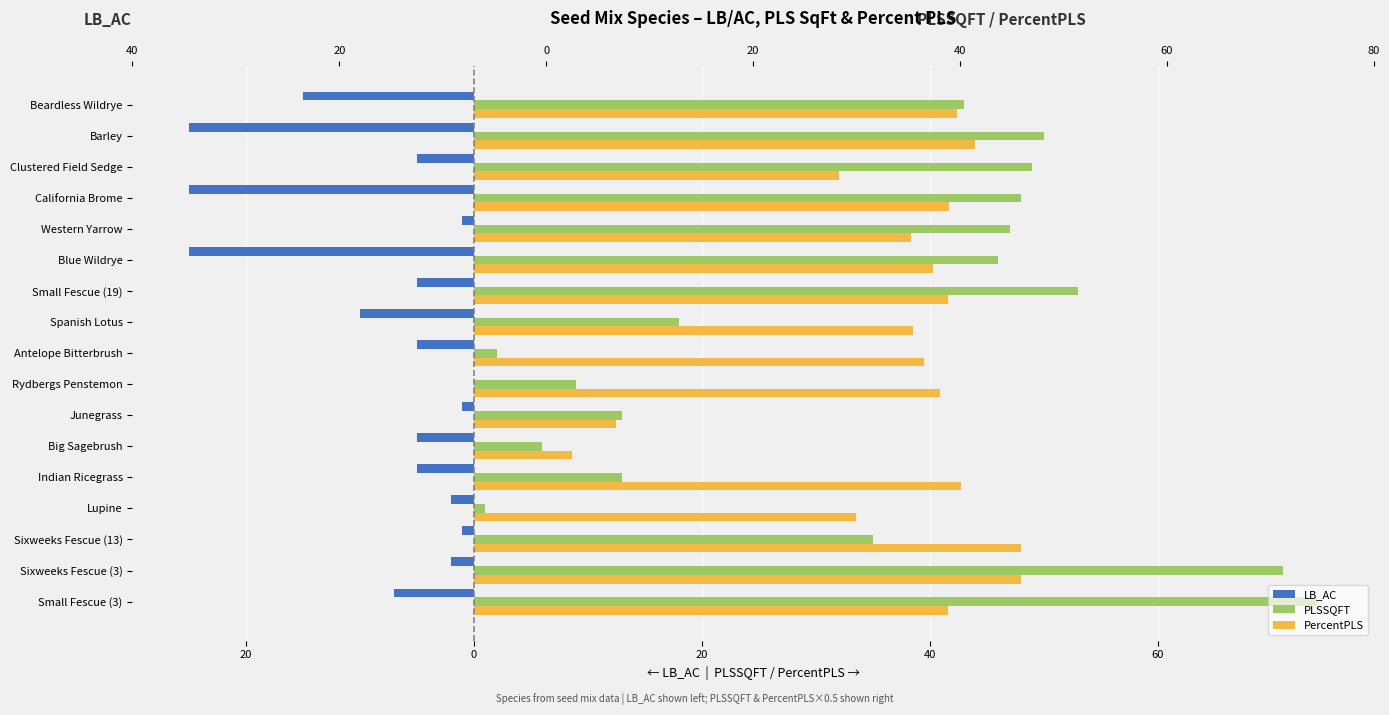

Count the number of categories in the chart.

17